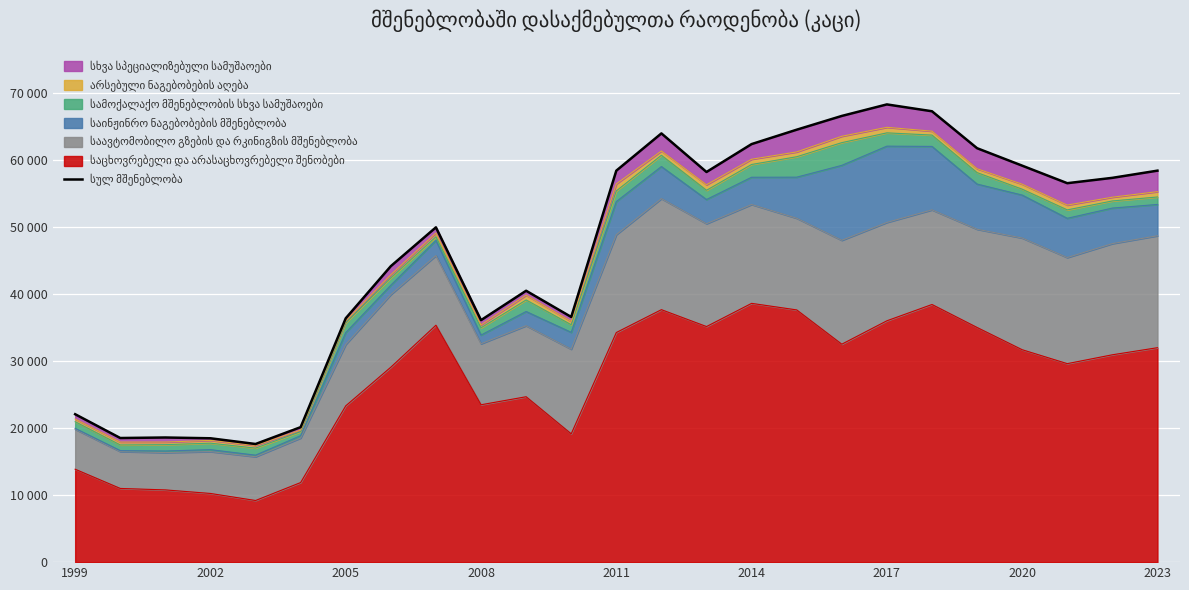

Reading left to right, extract all data points from this chart.

22060	18511	18588	18473	17619	20130	36366	44142	49932	36090	40474	36565	58384	63942	58187	62348	64493	66546	68265	67244	61734	59131	56516	57313	58386